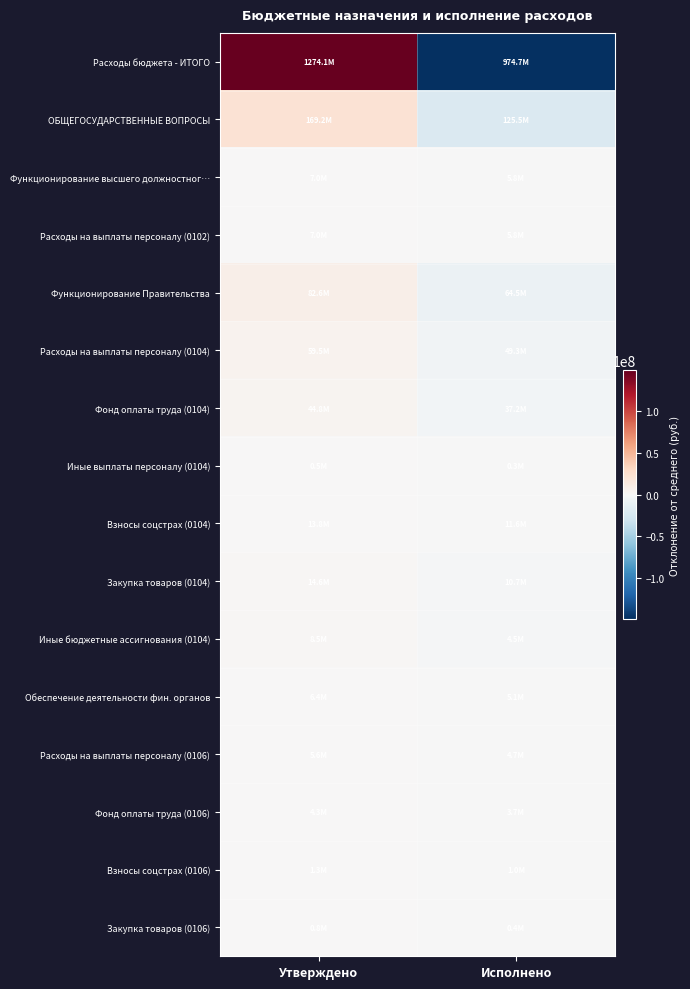

What is the difference between the highest and lowest values at Исполнено?

149608567.5